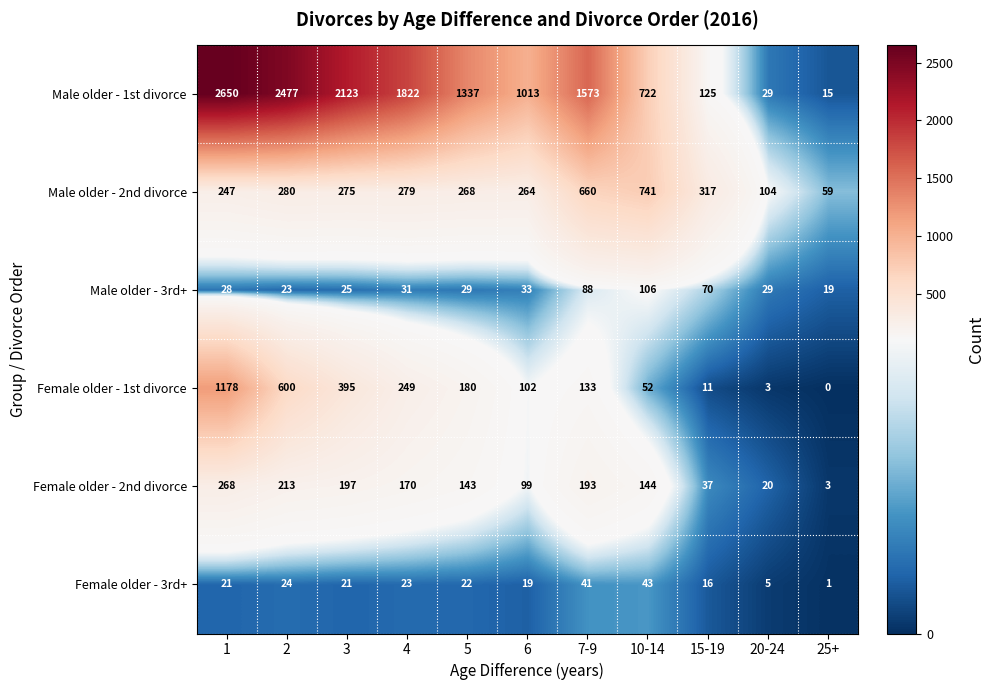

Is it true that Male older - 2nd divorce equals 418 at 7-9?

False